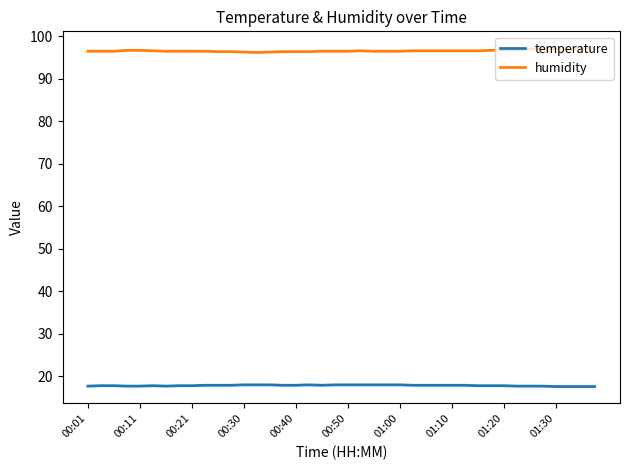

Rank the series by their maximum value, from lowest to highest.

temperature, humidity